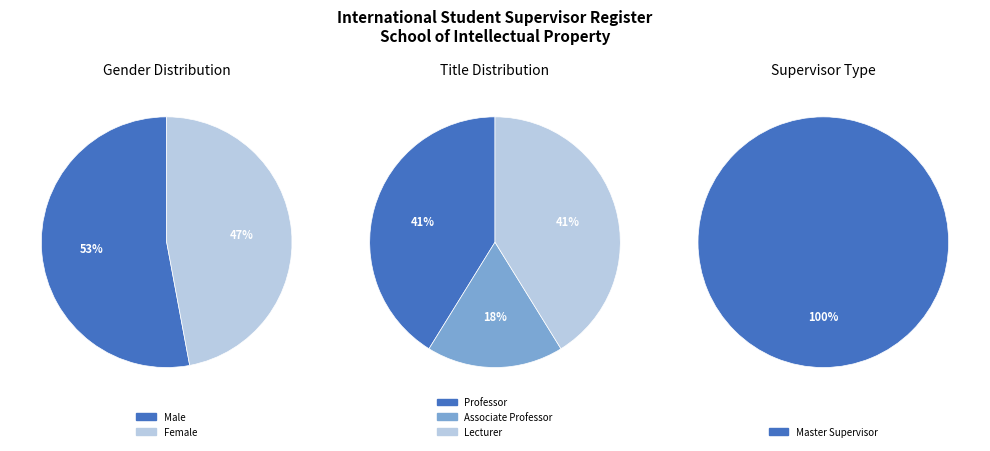

To the nearest percent, what is the combined percentage of Lecturer and Associate Professor?

59%